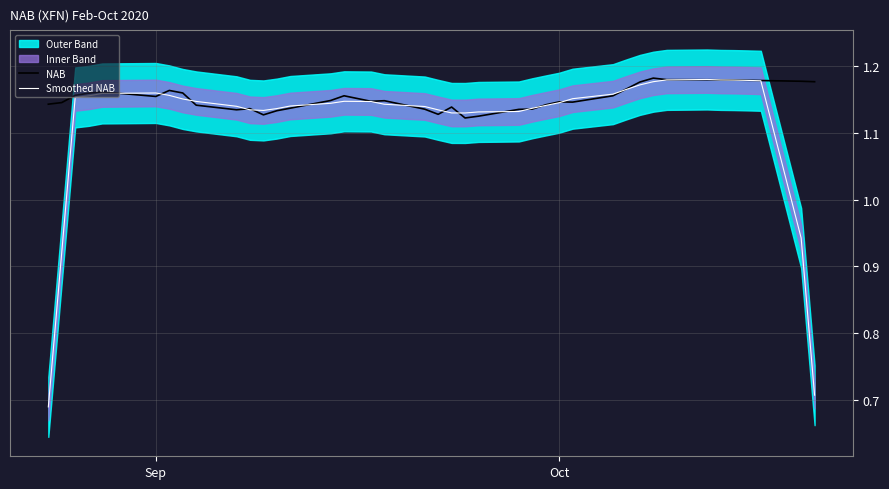

What is the difference between the maximum and minimum values in the Smoothed NAB series?

0.5